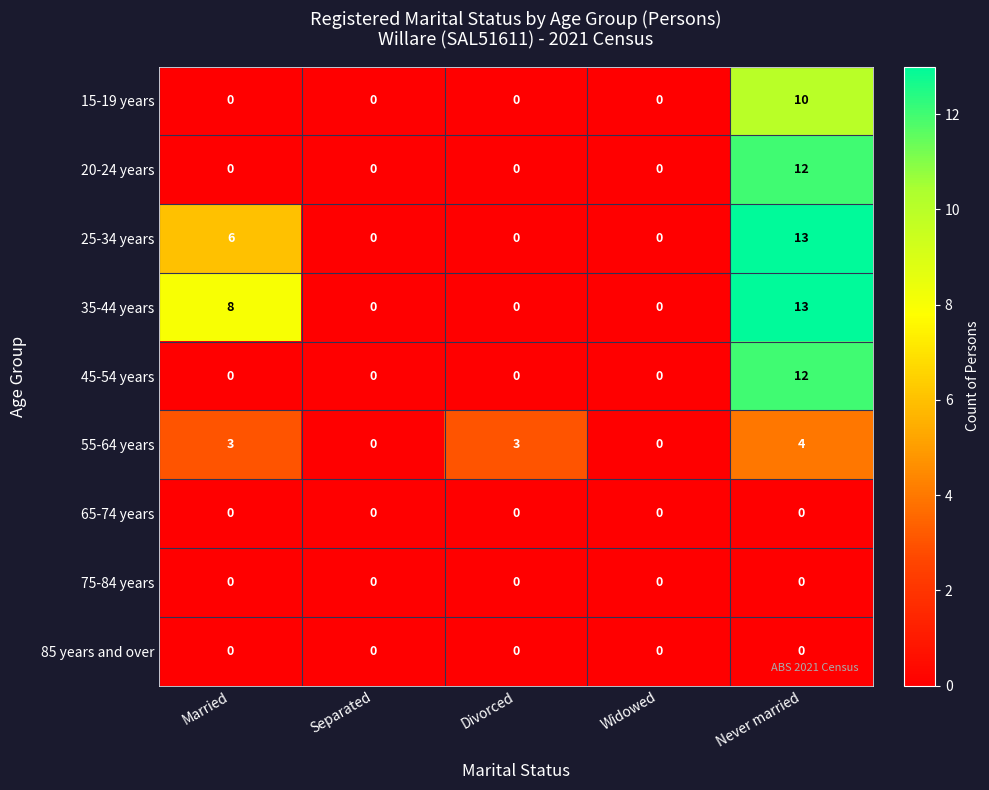

True or false: 55-64 years has a value of 2 at Separated.

False